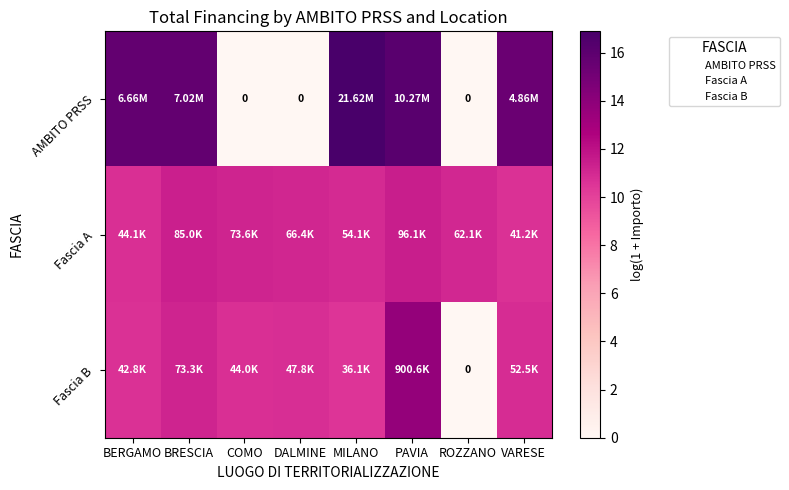

Read the Fascia B value at PAVIA.

13.7